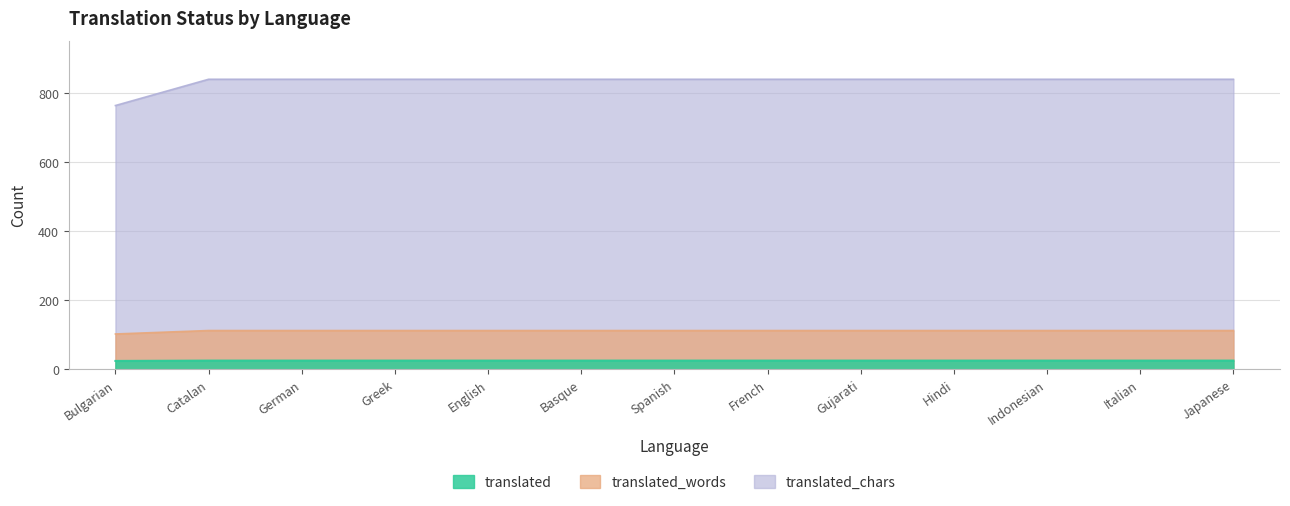

Reading left to right, extract all data points from this chart.

translated: Bulgarian=102	Catalan=112	German=112	Greek=112	English=112	Basque=112	Spanish=112	French=112	Gujarati=112	Hindi=112	Indonesian=112	Italian=112	Japanese=112
translated_words: Bulgarian=24	Catalan=25	German=25	Greek=25	English=25	Basque=25	Spanish=25	French=25	Gujarati=25	Hindi=25	Indonesian=25	Italian=25	Japanese=25
translated_chars: Bulgarian=763	Catalan=839	German=839	Greek=839	English=839	Basque=839	Spanish=839	French=839	Gujarati=839	Hindi=839	Indonesian=839	Italian=839	Japanese=839